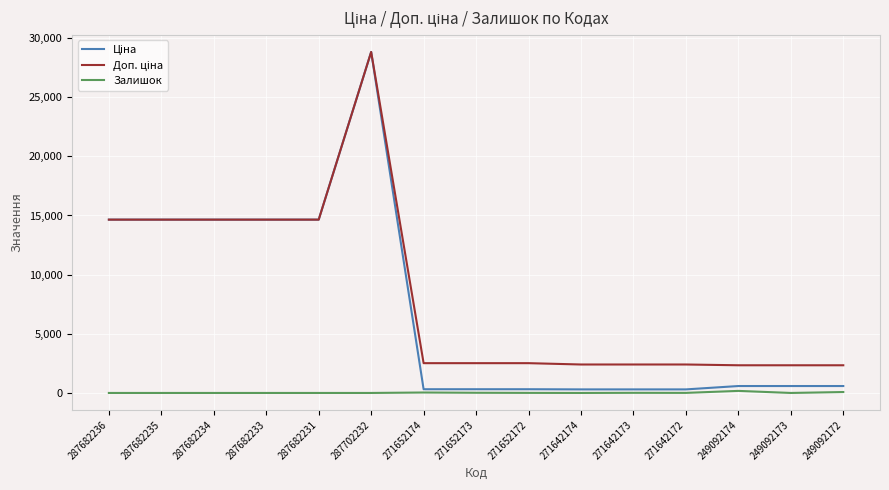

What is the spread (max minus min) of values at 287702232?

28821.8